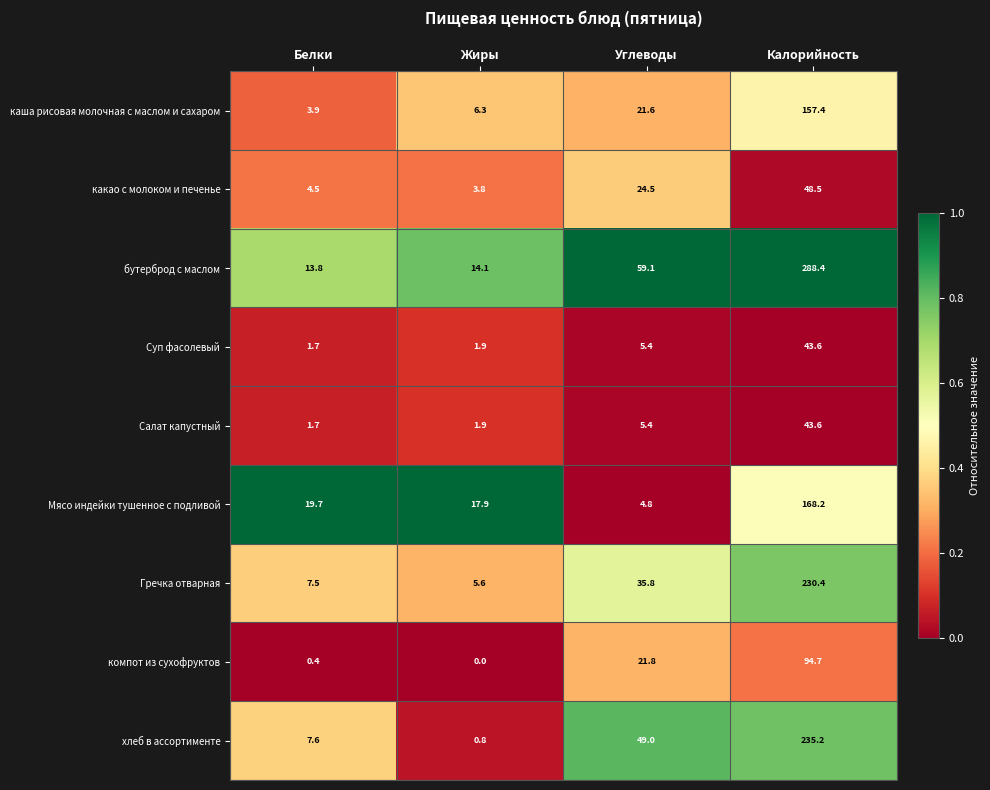

Rank the categories by хлеб в ассортименте value from highest to lowest.

Калорийность, Углеводы, Белки, Жиры